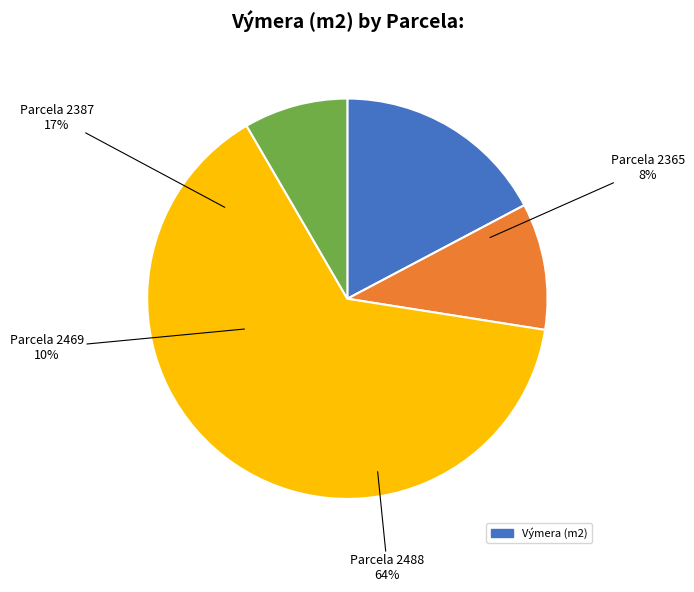

Is it true that 2365 is 1% of the pie?

False